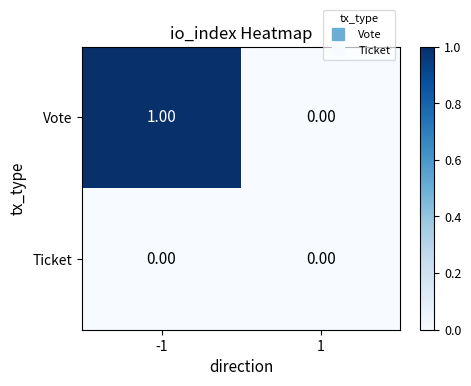

How many series are shown in this chart?

2